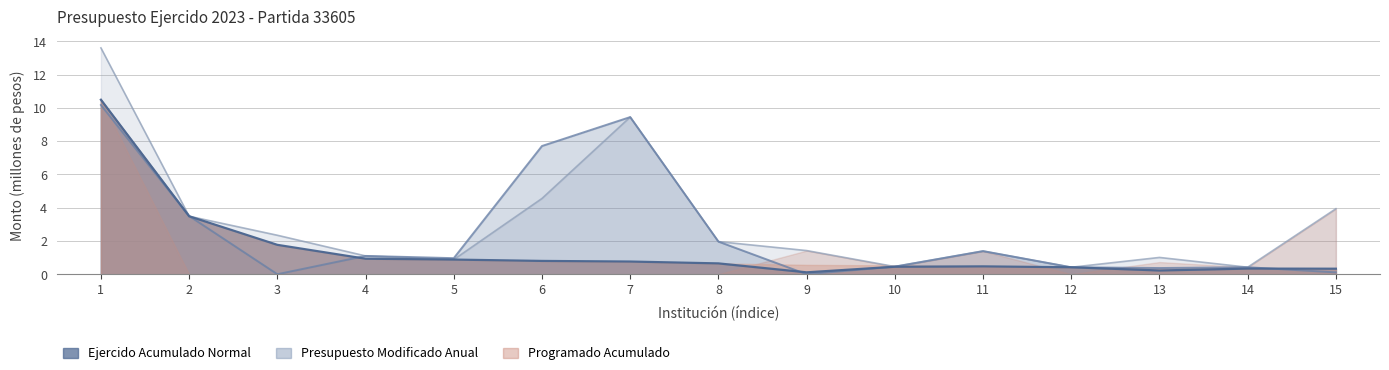

What is the difference between the maximum and minimum values in the Presupuesto Modificado Anual series?

13.2